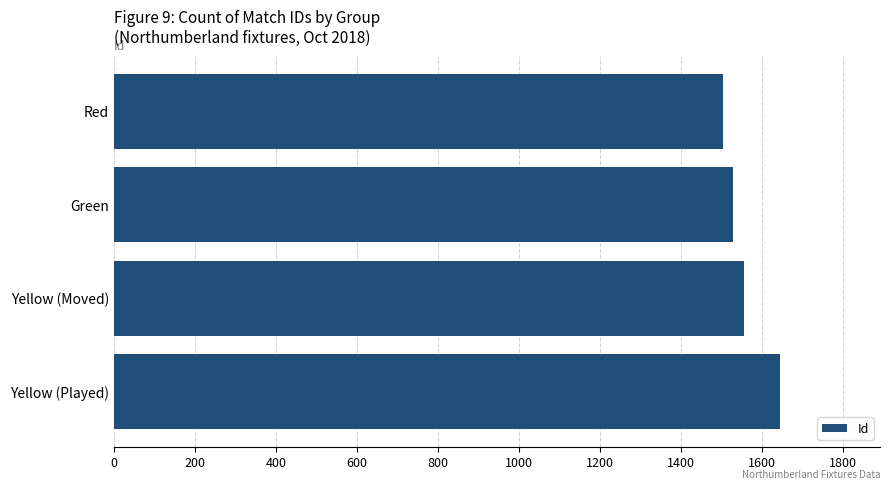

What is the sum of all values?

6233